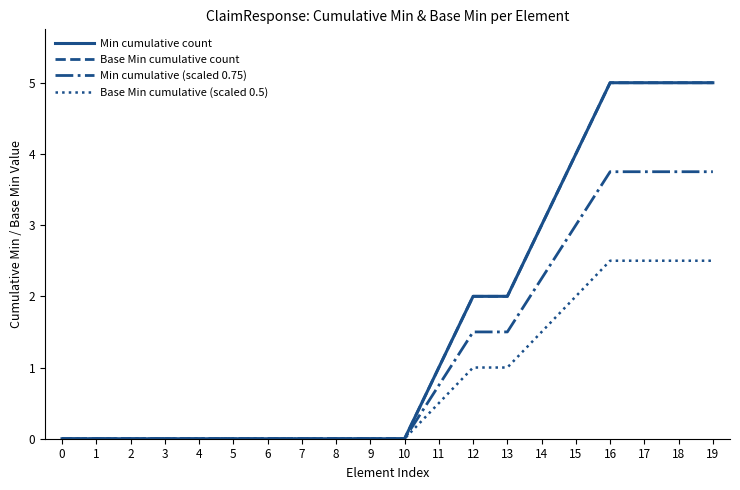

At which label does Min cumulative count reach its peak?

16